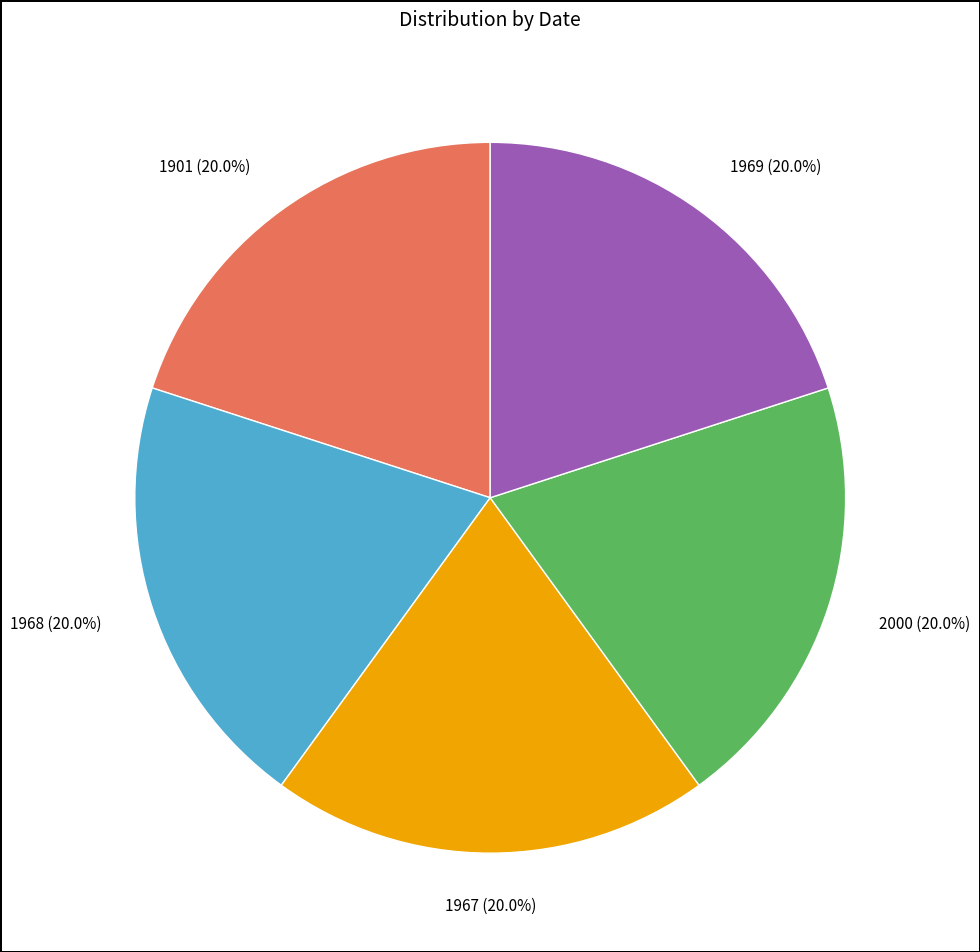

Is there a majority slice in this chart?

No